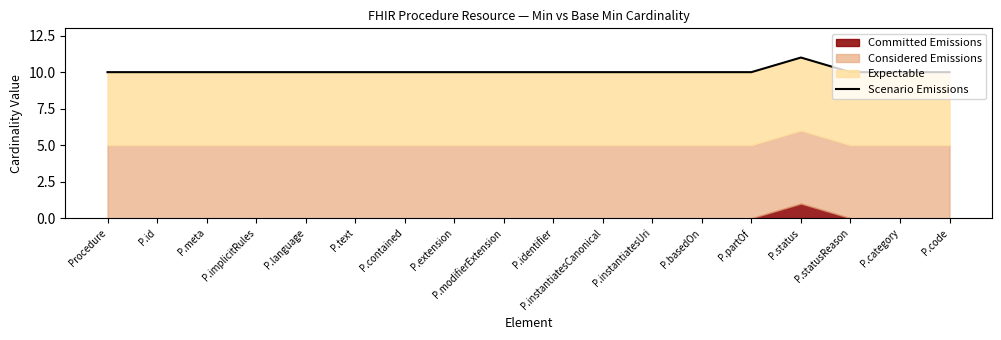

Reading right to left, extract all data points from this chart.

10	10	10	11	10	10	10	10	10	10	10	10	10	10	10	10	10	10